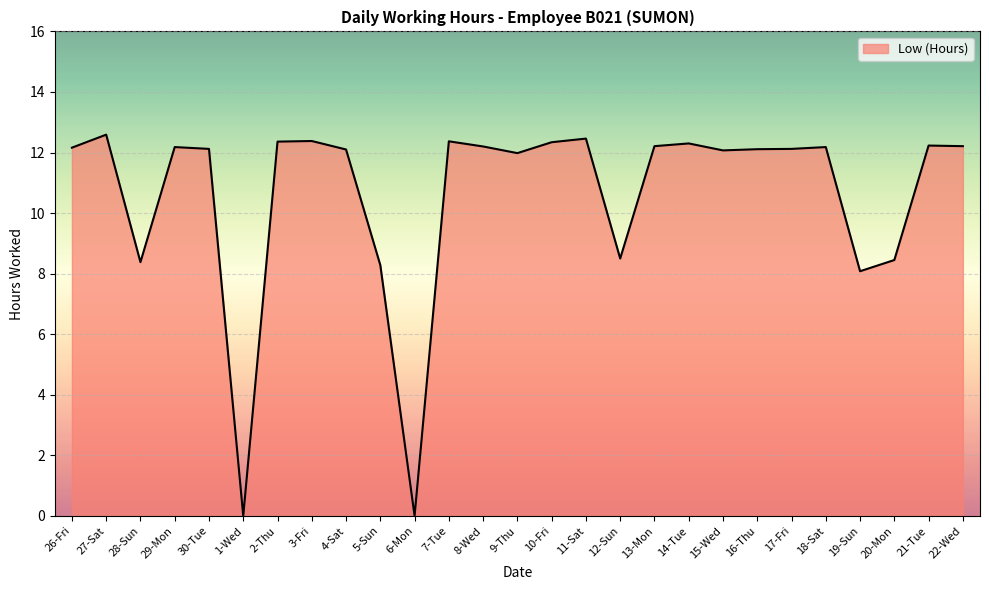

At which category does the data reach its first local valley?

28-Sun